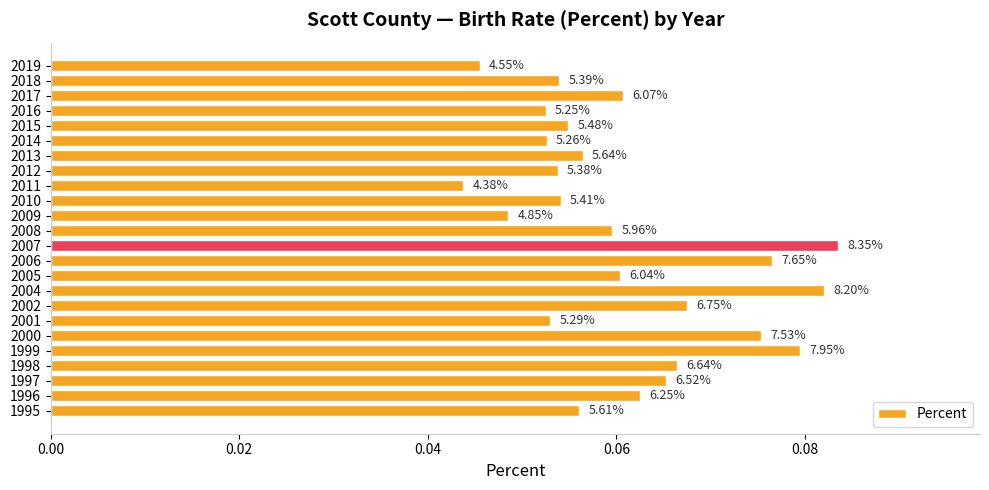

How many bars are there in total?

24